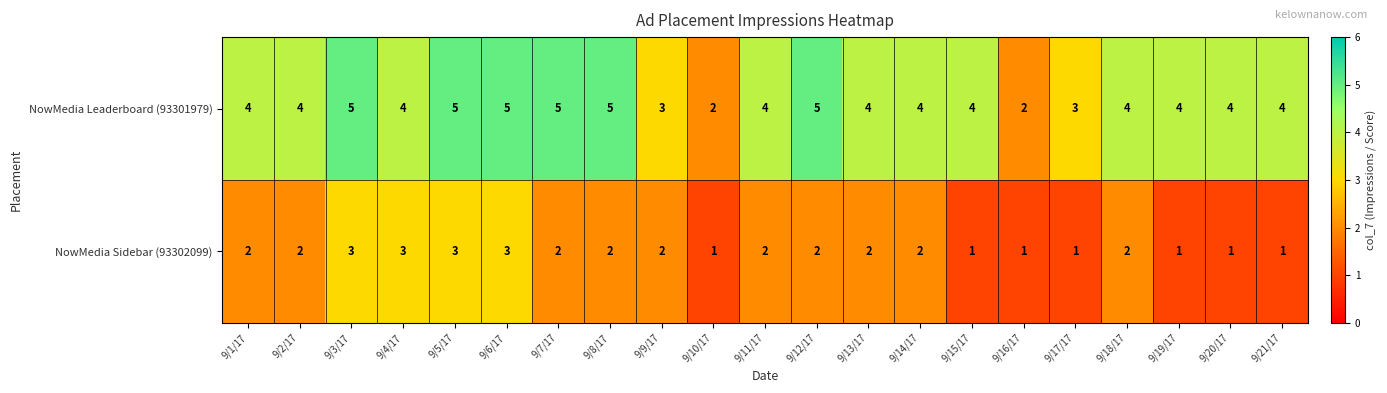

List the series in order of their overall mean, lowest first.

NowMedia Sidebar (93302099), NowMedia Leaderboard (93301979)